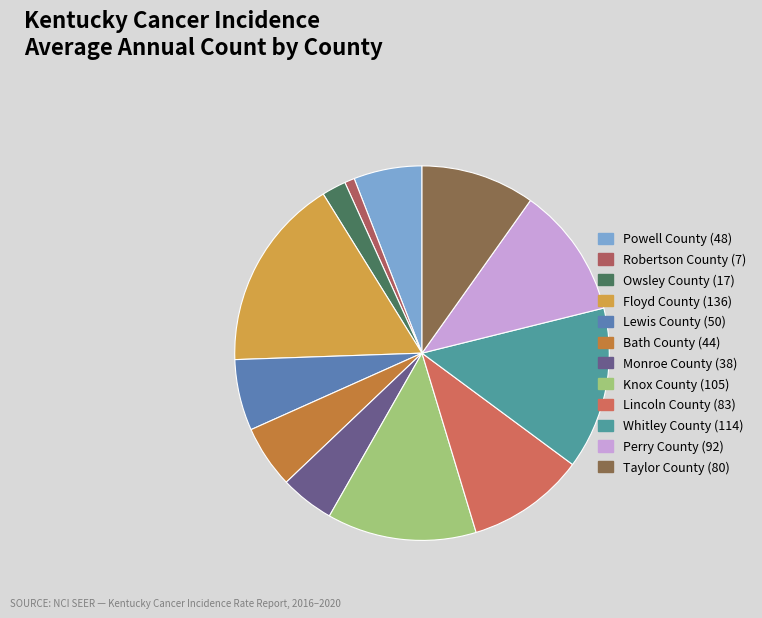

True or false: Bath County accounts for 5% of the total.

True